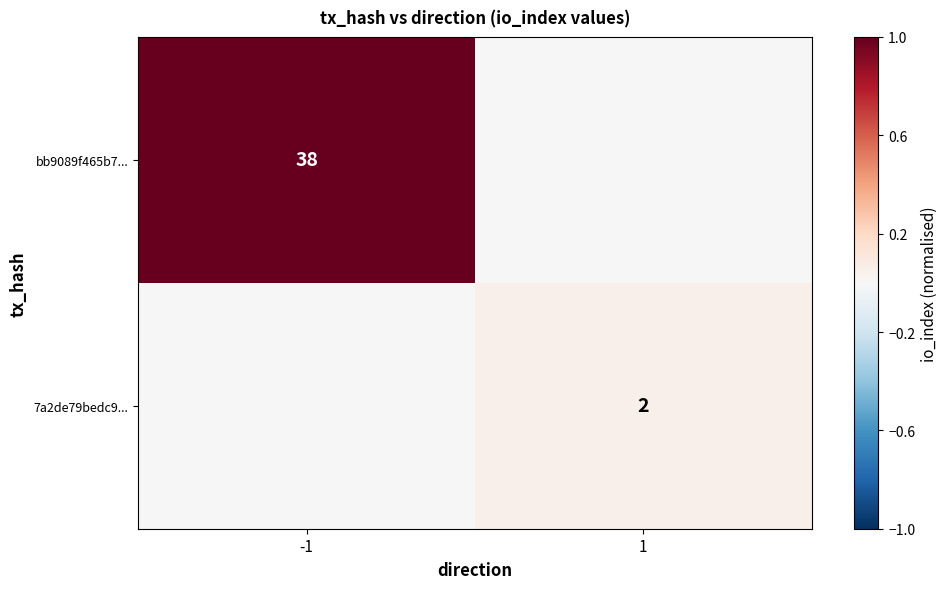

The 7a2de79bedc9... series shows 2 at 1. True or false?

True